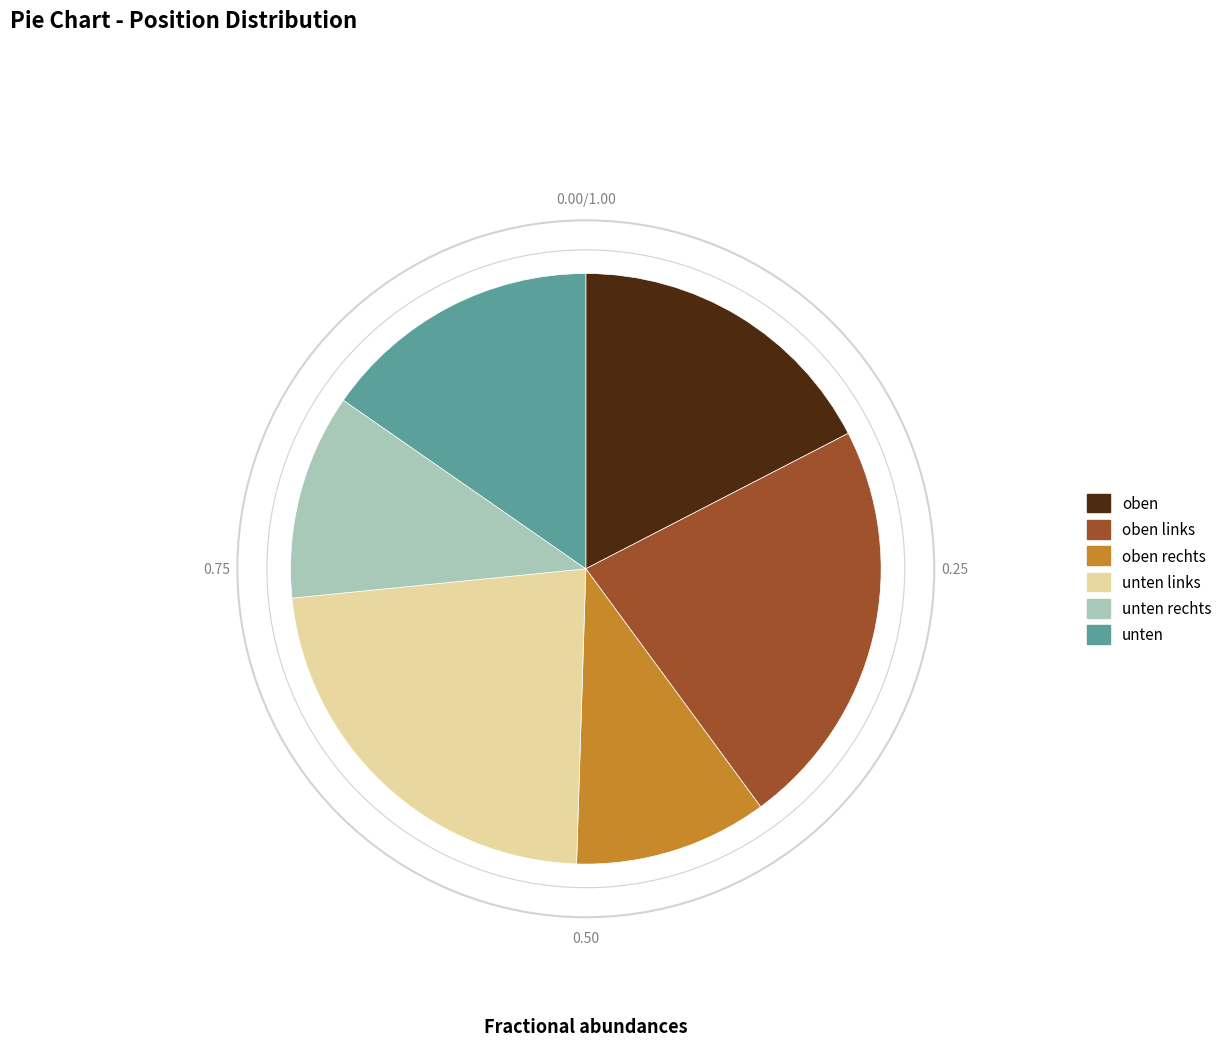

Is there any slice that represents more than half of the pie?

No